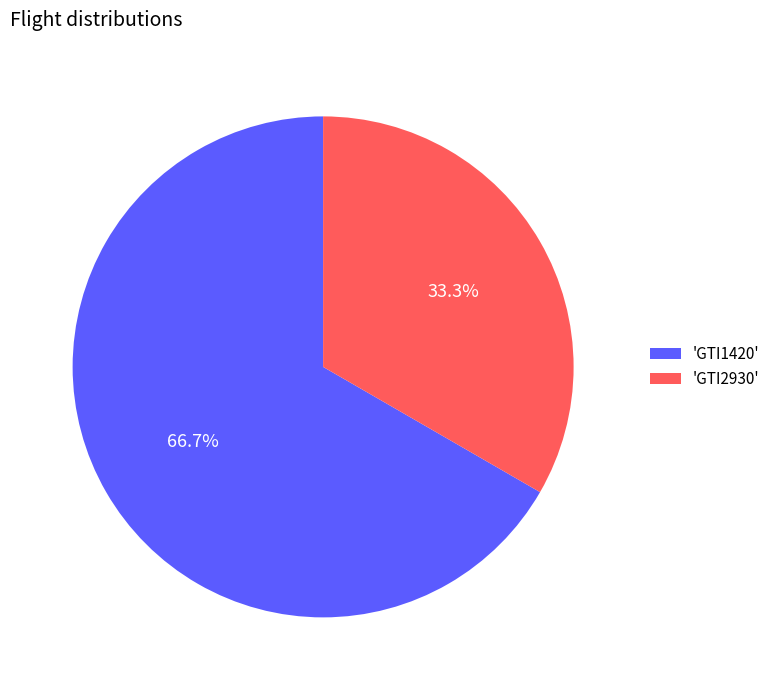

Is the sum of 'GTI1420' and 'GTI2930' greater than half?

Yes